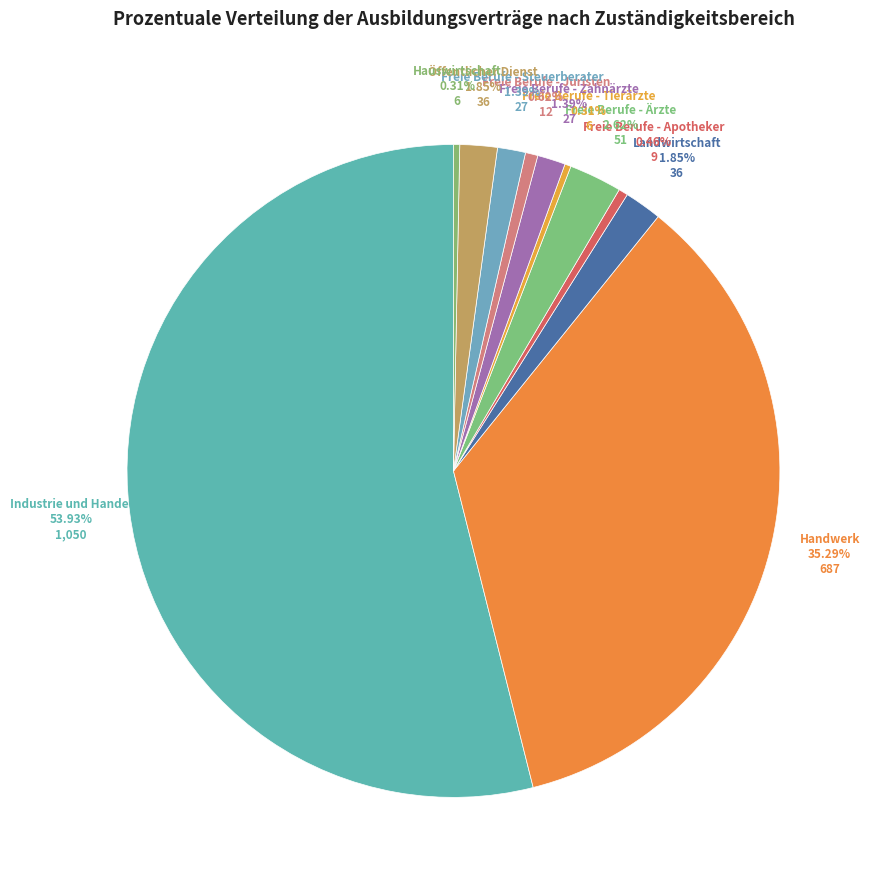

Which slice is the largest?

Industrie und Handel